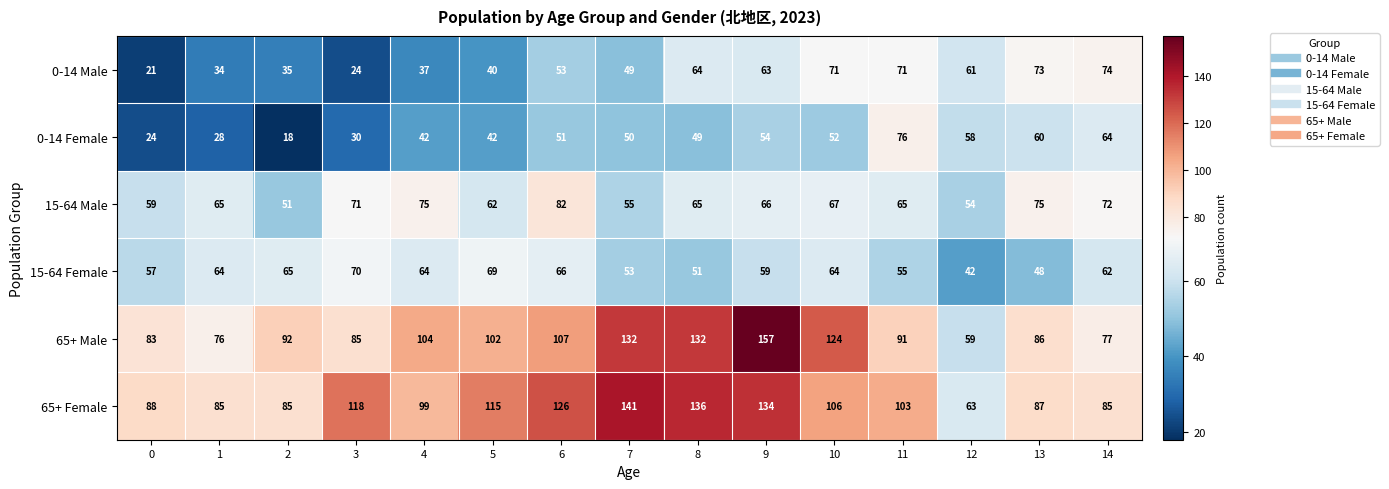

At how many categories does at least one series exceed 101?

9